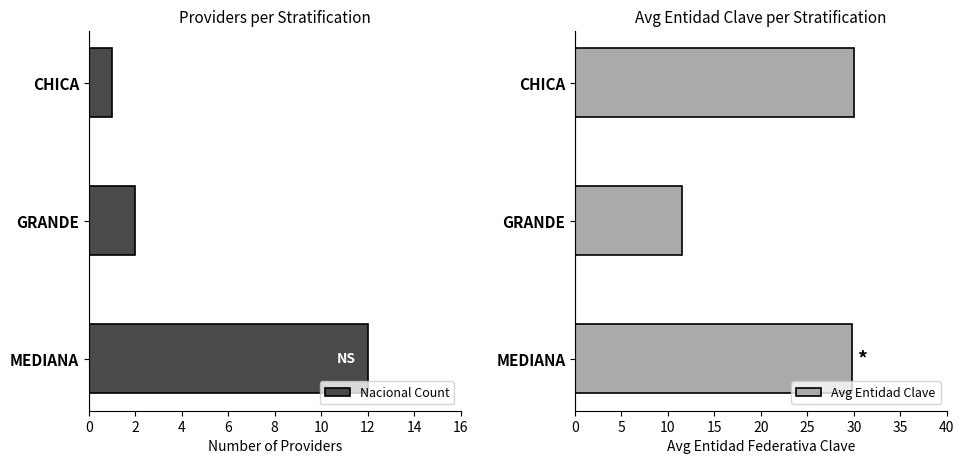

What is the difference between the maximum and minimum values in the Avg Entidad Clave series?

18.5